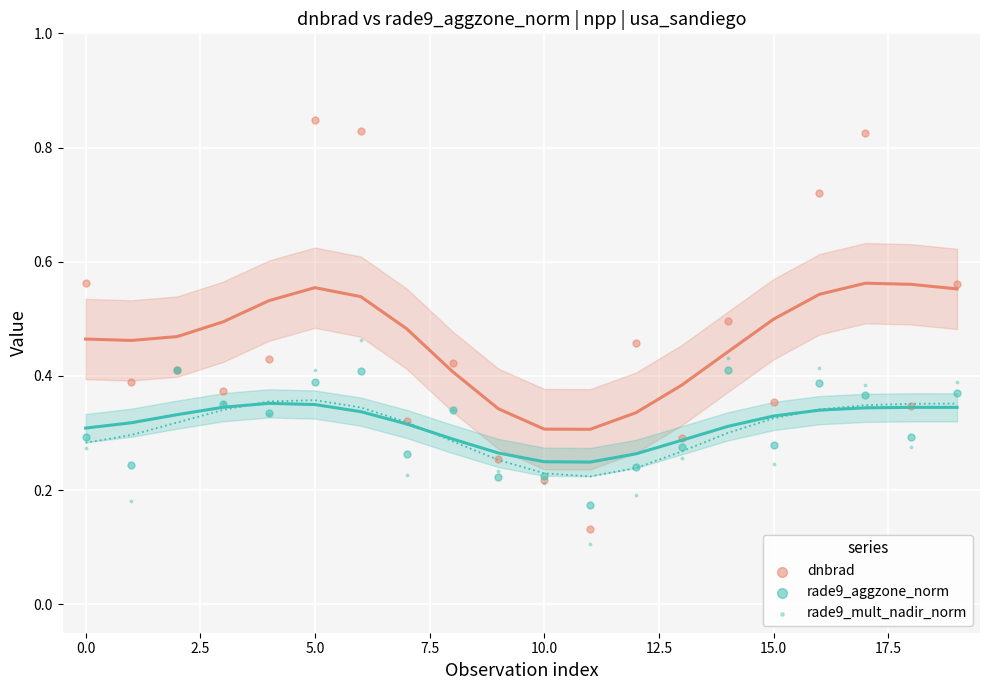

Which series has the widest spread of Y values?

dnbrad